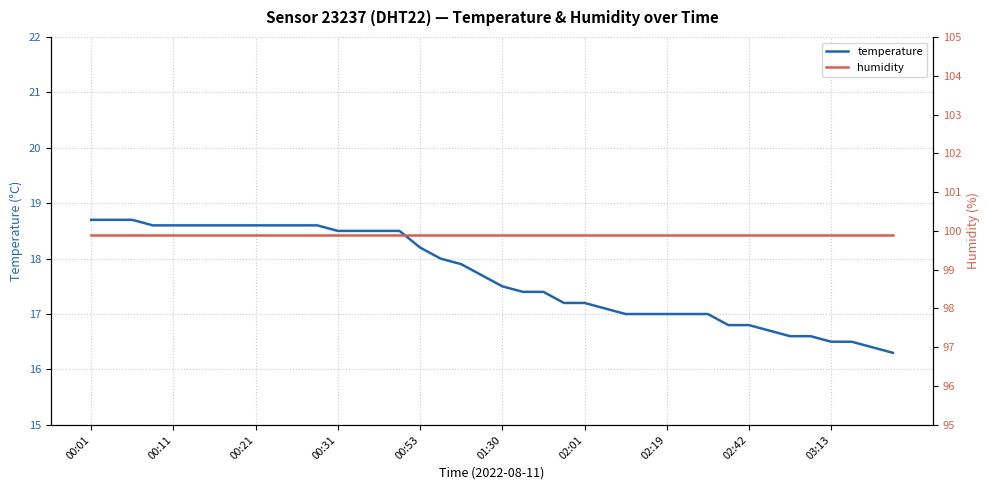

True or false: temperature has a value of 17.0 at 26.

True